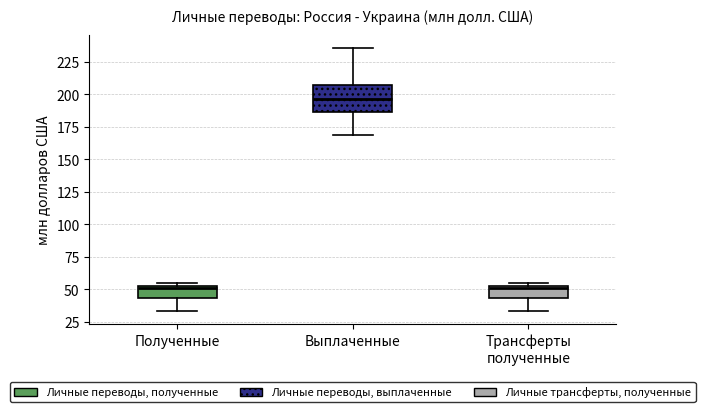

Where is the upper edge of the box for Полученные on the y-axis? The values are not printed on the chart, so give them approximately, as read against the axis.

55